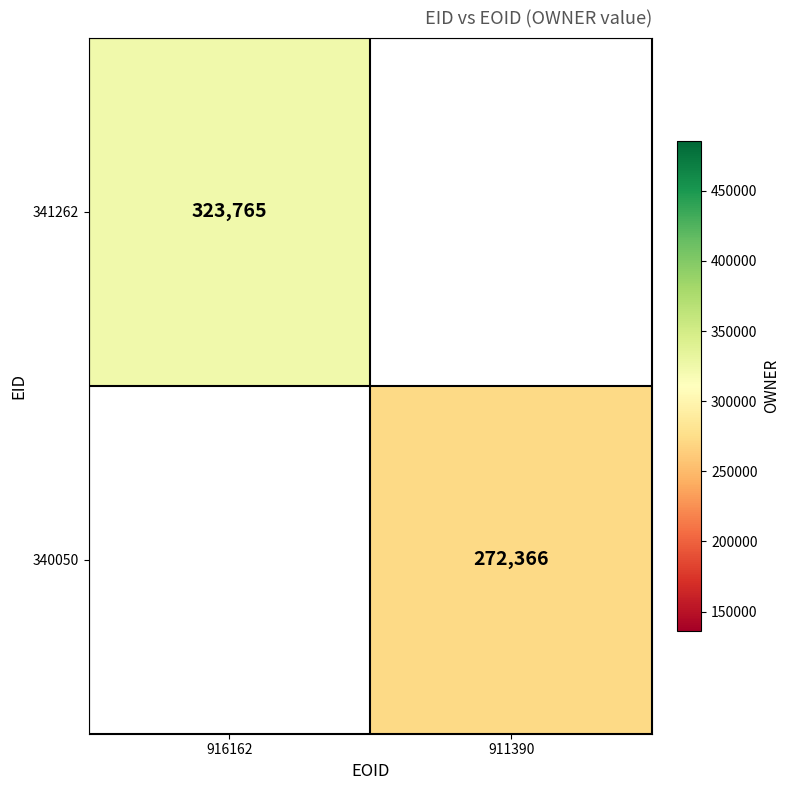

The 340050 series shows 272366 at 911390. True or false?

True